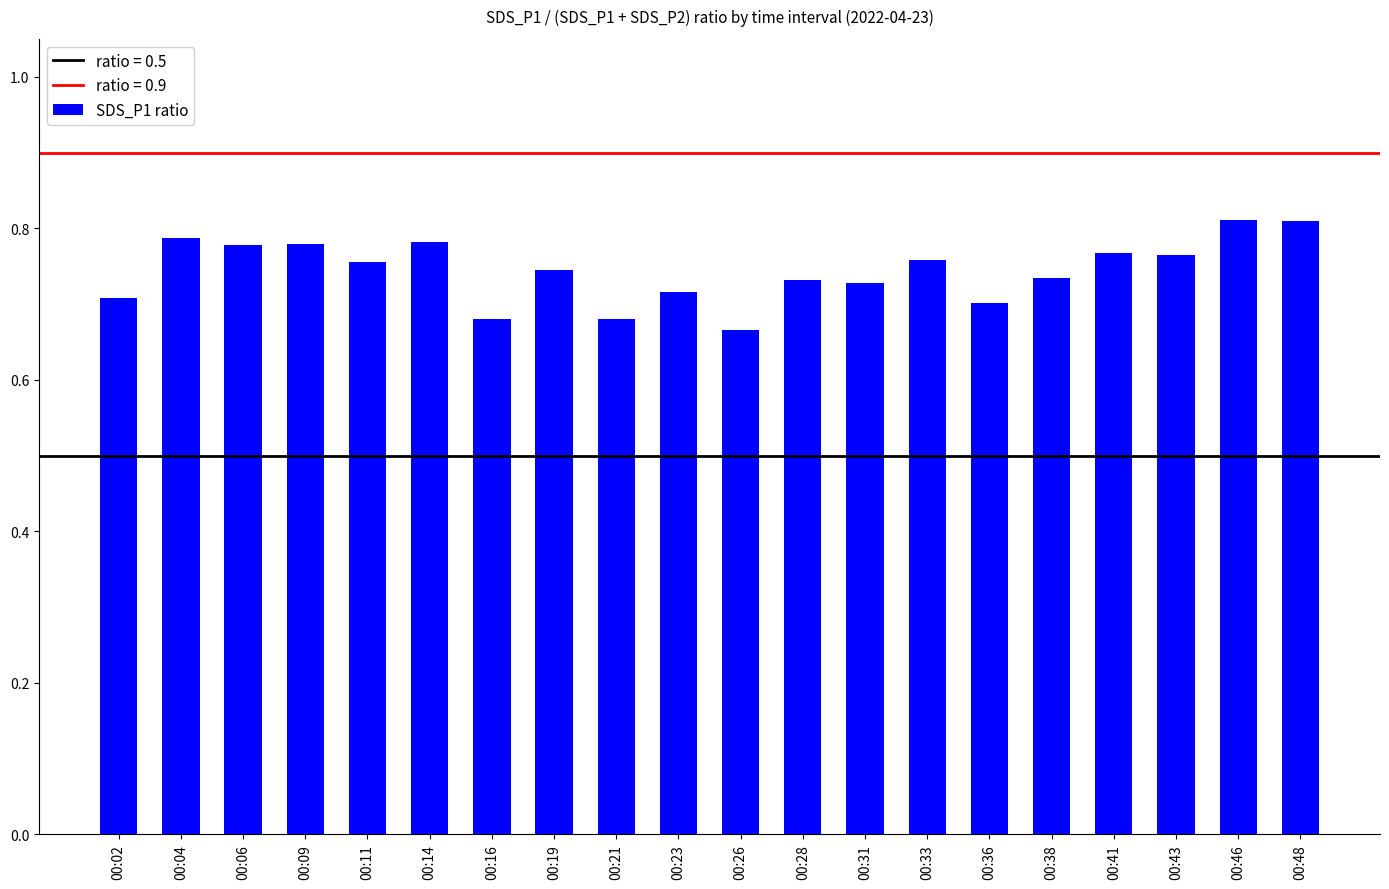

What is the sum of the values at 00:31 and 00:26?

1.4